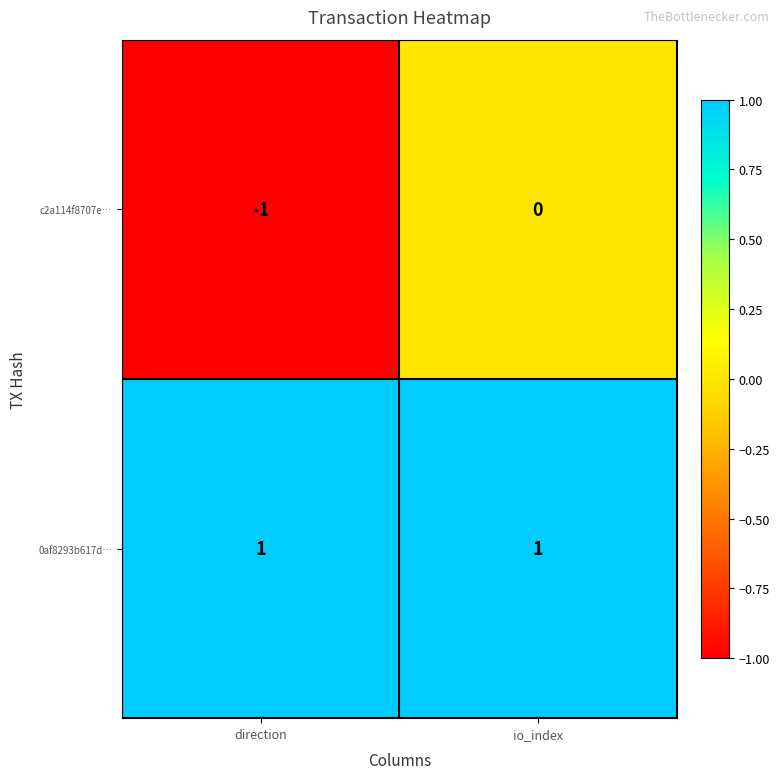

At which label is c2a114f8707e… closest to 0?

io_index